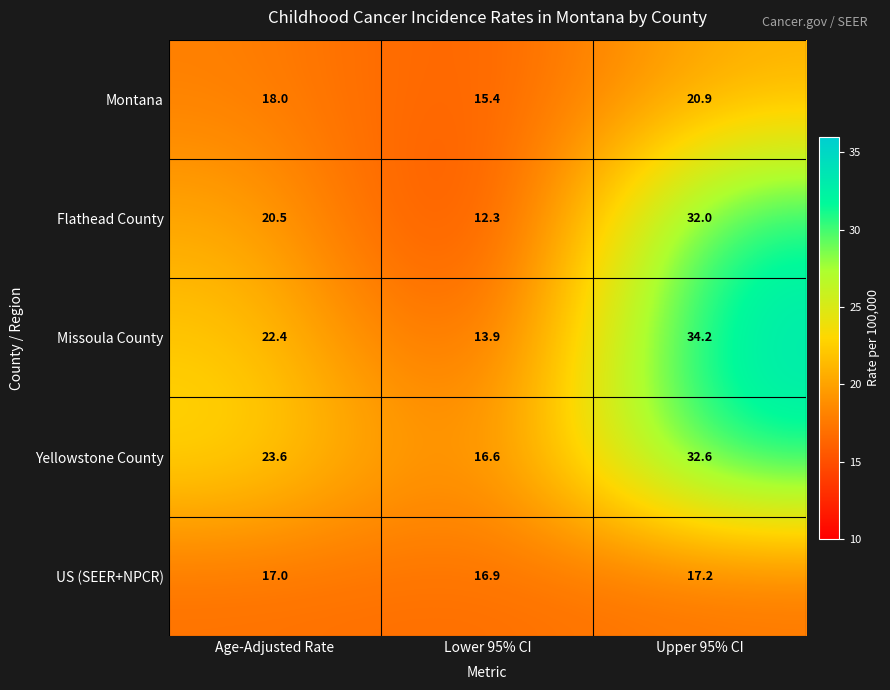

List the series in order of their peak value, lowest first.

US (SEER+NPCR), Montana, Flathead County, Yellowstone County, Missoula County